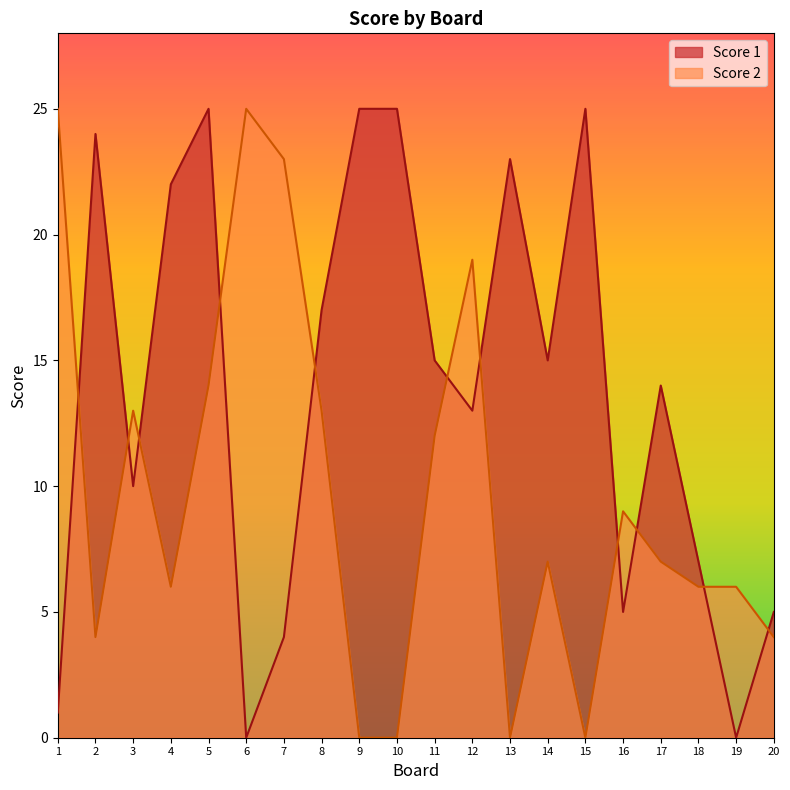

The value of Score 1 at 1 is 1. True or false?

True